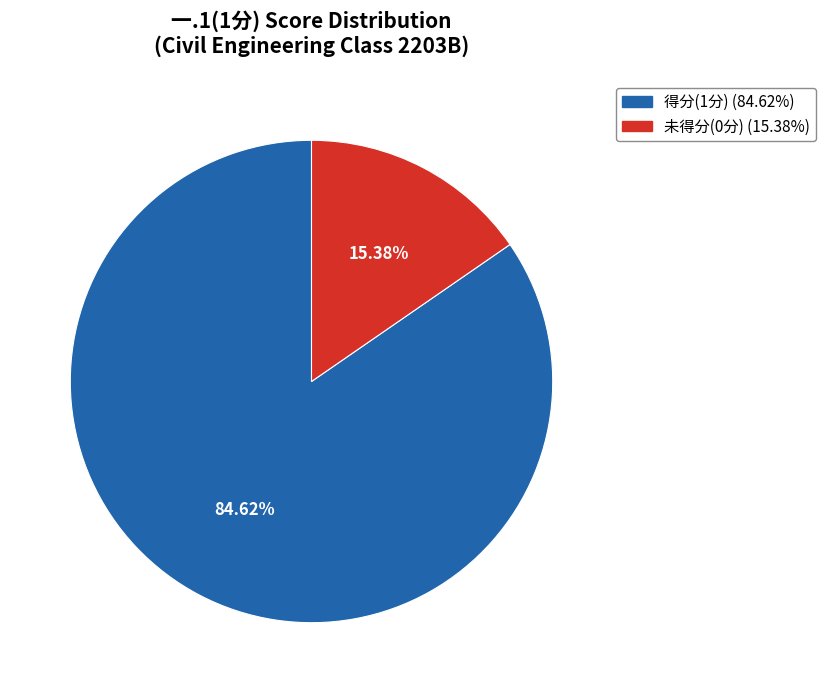

To the nearest percent, what is the average slice percentage?

50%